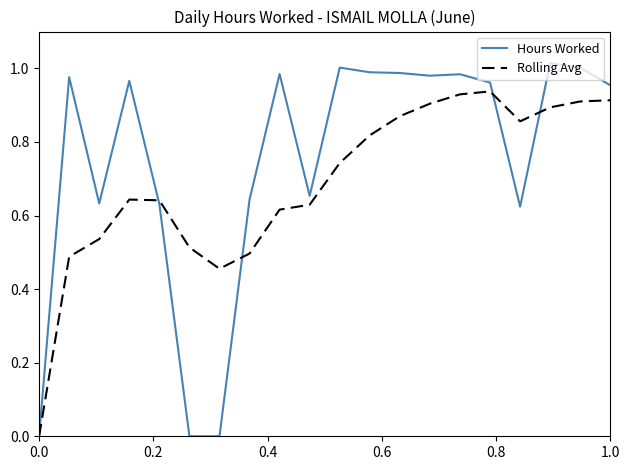

Which series ends up on top after the final intersection of Hours Worked and Rolling Avg?

Hours Worked